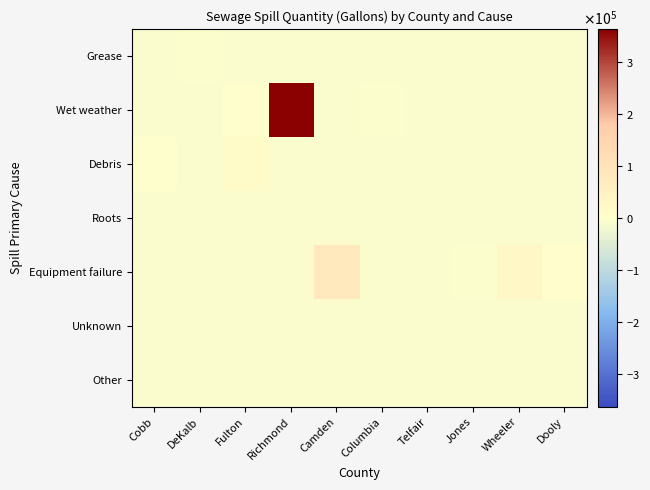

Between DeKalb and Dooly, which series saw the biggest shift?

Equipment failure